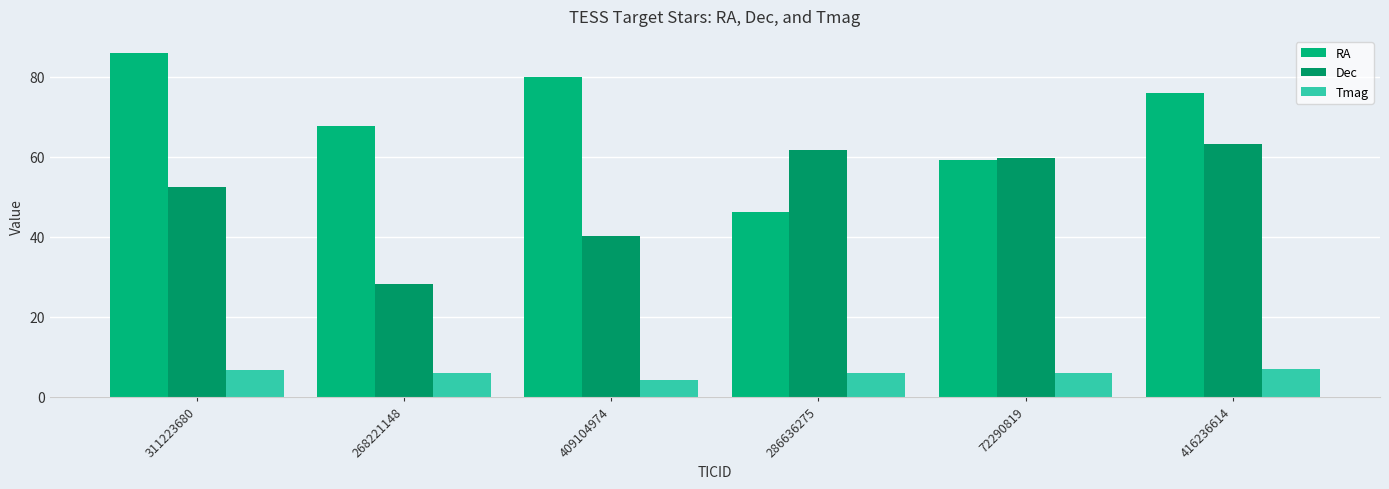

Rank the categories by RA value from highest to lowest.

311223680, 409104974, 416236614, 268221148, 72290819, 286636275